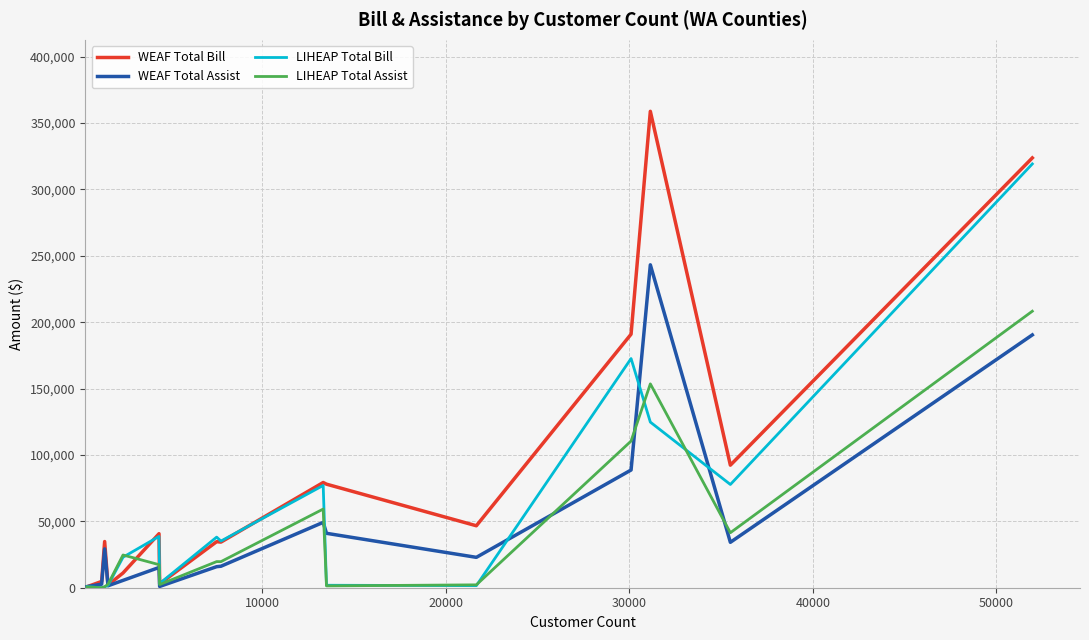

List the series in order of their peak value, highest first.

WEAF Total Bill, LIHEAP Total Bill, WEAF Total Assist, LIHEAP Total Assist